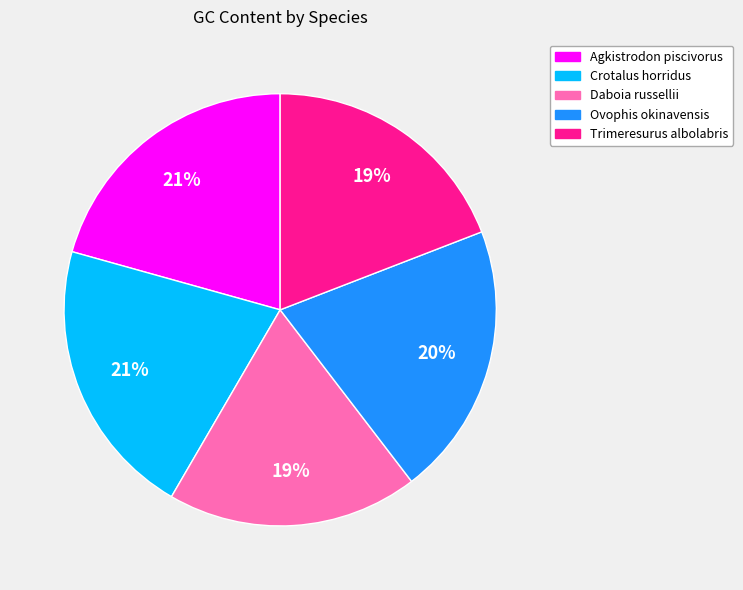

How many slices are in this pie chart?

5